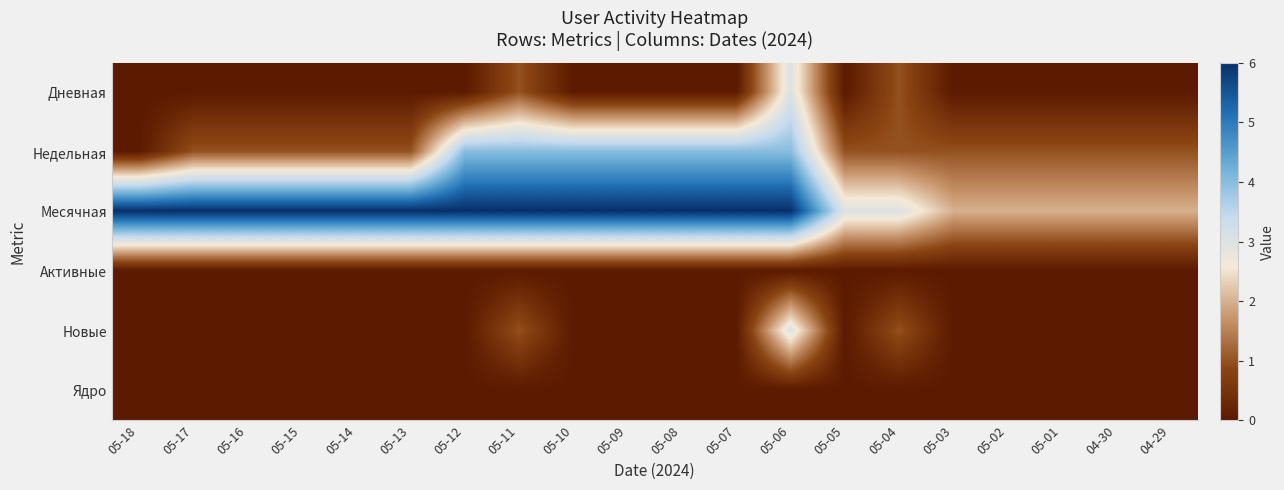

Reading left to right, extract all data points from this chart.

Дневная: 05-18=0	05-17=0	05-16=0	05-15=0	05-14=0	05-13=0	05-12=0	05-11=1	05-10=0	05-09=0	05-08=0	05-07=0	05-06=3	05-05=0	05-04=1	05-03=0	05-02=0	05-01=0	04-30=0	04-29=0
Недельная: 05-18=0	05-17=1	05-16=1	05-15=1	05-14=1	05-13=1	05-12=4	05-11=4	05-10=4	05-09=4	05-08=4	05-07=4	05-06=4	05-05=1	05-04=1	05-03=1	05-02=1	05-01=1	04-30=1	04-29=1
Месячная: 05-18=6	05-17=6	05-16=6	05-15=6	05-14=6	05-13=6	05-12=6	05-11=6	05-10=6	05-09=6	05-08=6	05-07=6	05-06=6	05-05=3	05-04=3	05-03=2	05-02=2	05-01=2	04-30=2	04-29=2
Активные: 05-18=0	05-17=0	05-16=0	05-15=0	05-14=0	05-13=0	05-12=0	05-11=0	05-10=0	05-09=0	05-08=0	05-07=0	05-06=0	05-05=0	05-04=0	05-03=0	05-02=0	05-01=0	04-30=0	04-29=0
Новые: 05-18=0	05-17=0	05-16=0	05-15=0	05-14=0	05-13=0	05-12=0	05-11=1	05-10=0	05-09=0	05-08=0	05-07=0	05-06=3	05-05=0	05-04=1	05-03=0	05-02=0	05-01=0	04-30=0	04-29=0
Ядро: 05-18=0	05-17=0	05-16=0	05-15=0	05-14=0	05-13=0	05-12=0	05-11=0	05-10=0	05-09=0	05-08=0	05-07=0	05-06=0	05-05=0	05-04=0	05-03=0	05-02=0	05-01=0	04-30=0	04-29=0